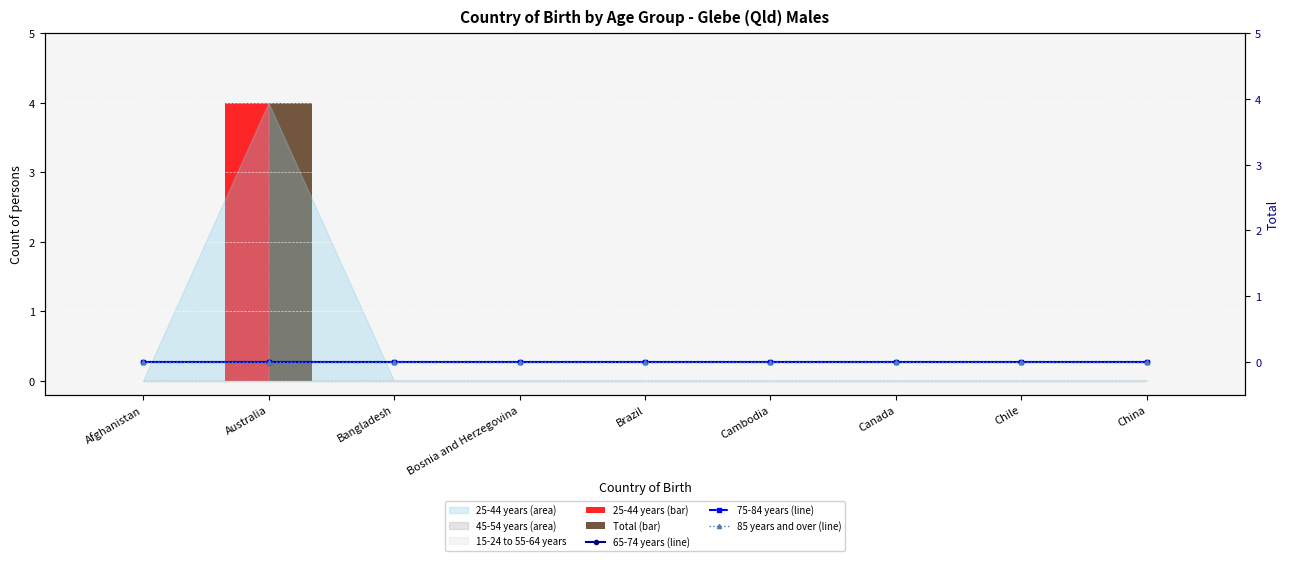

What is the sum of the 25-44 years (bar) values at Australia and Chile?

4